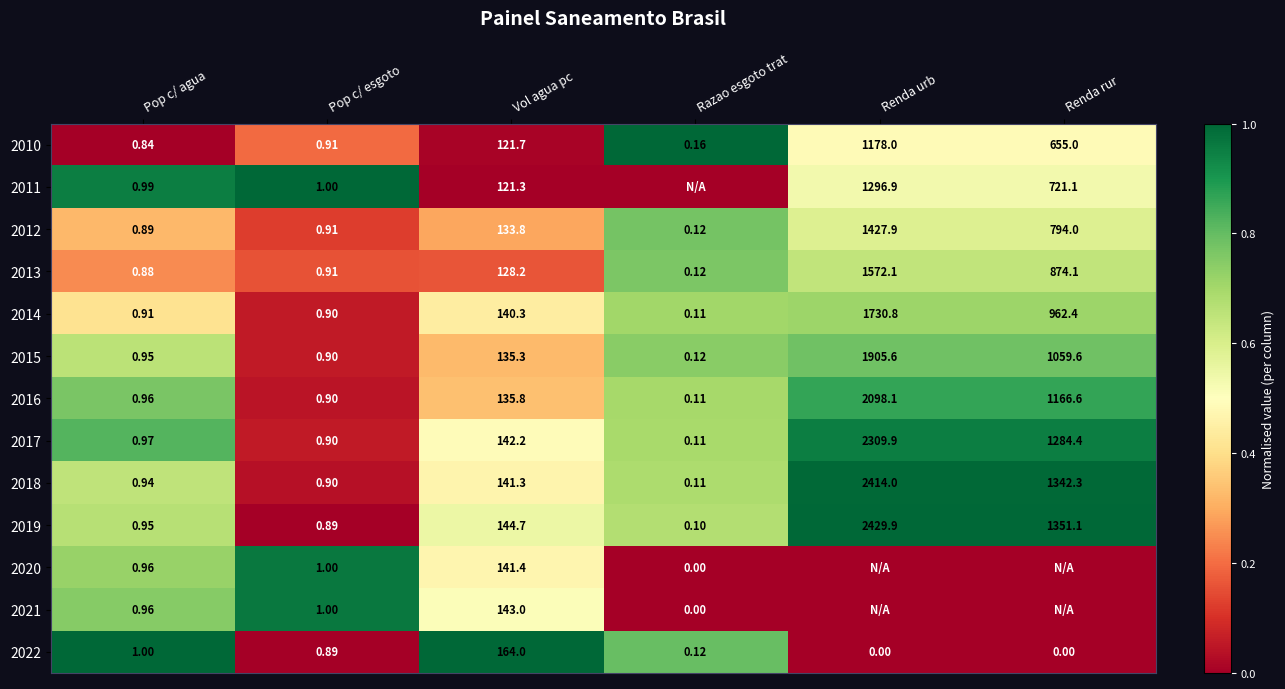

Where is 2012 nearest to the value 714?

Renda rur